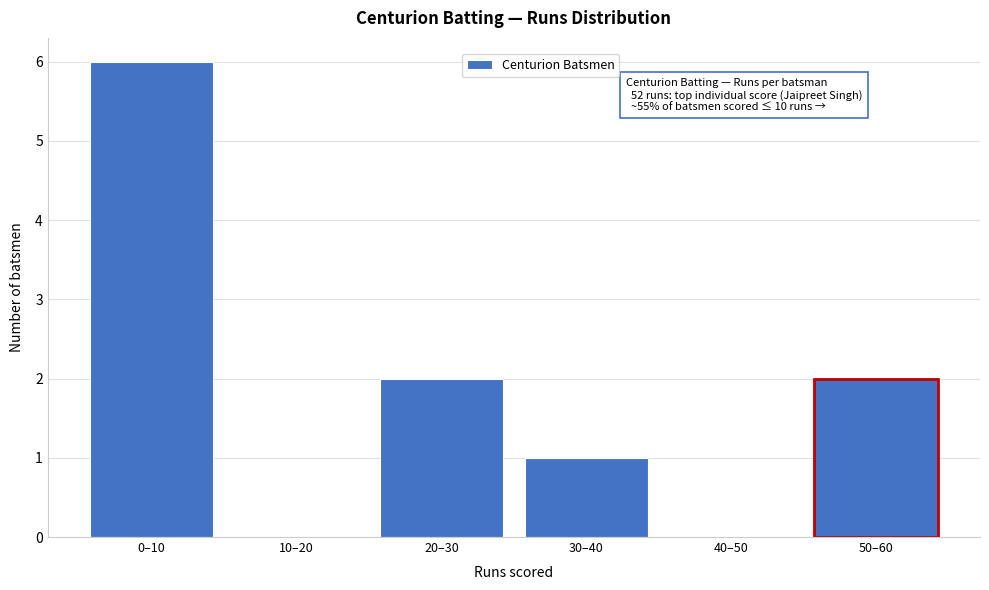

Reading right to left, extract all data points from this chart.

50–60=2	40–50=0	30–40=1	20–30=2	10–20=0	0–10=6